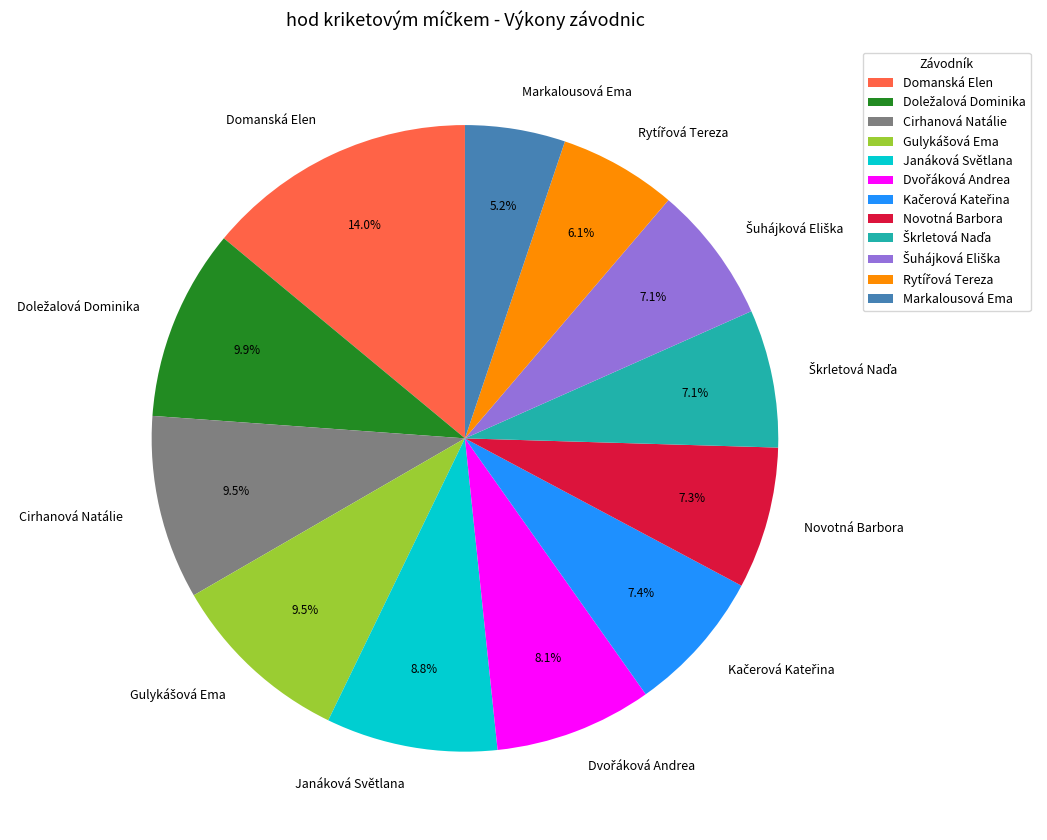

Is Cirhanová Natálie the majority of the pie?

No